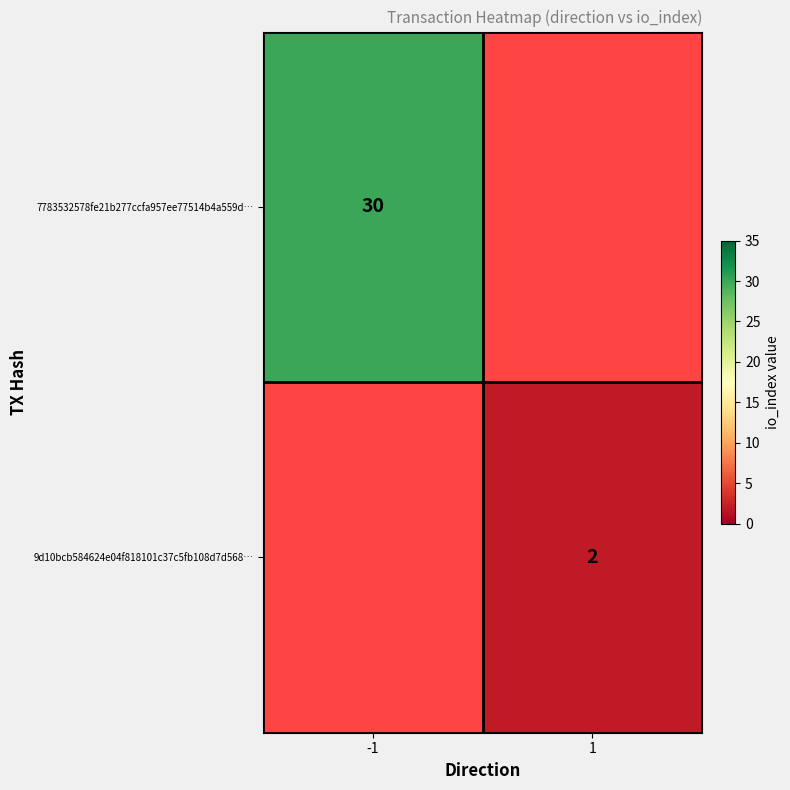

The value of 7783532578fe21b277ccfa957ee77514b4a559d… at -1 is 30. True or false?

True